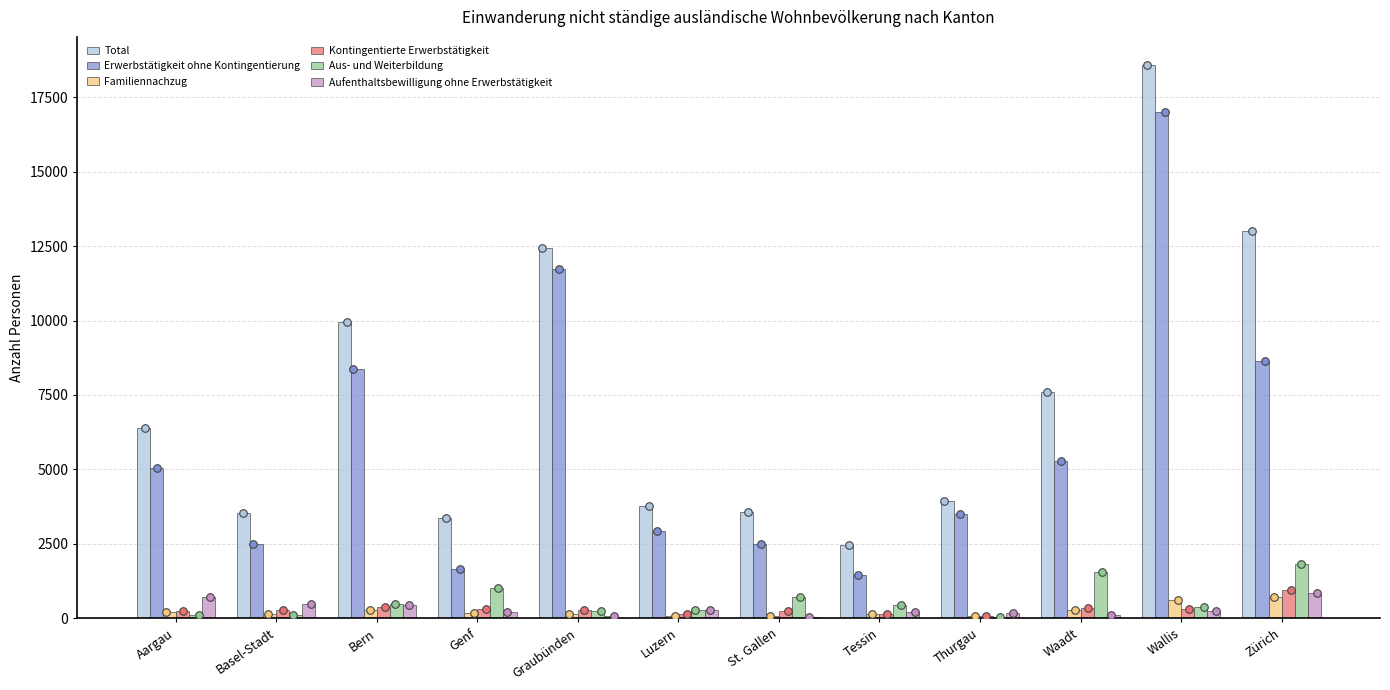

What are all the series names shown in the legend?

Total, Erwerbstätigkeit ohne Kontingentierung, Familiennachzug, Kontingentierte Erwerbstätigkeit, Aus- und Weiterbildung, Aufenthaltsbewilligung ohne Erwerbstätigkeit